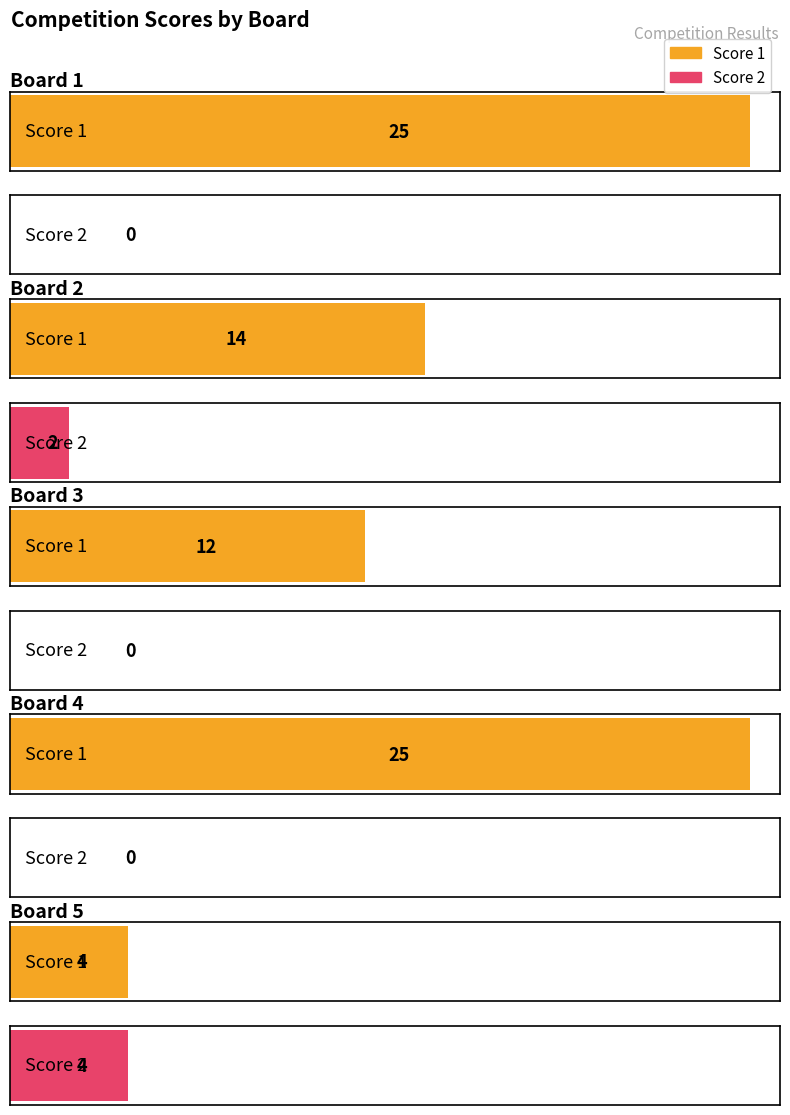

Are the bars horizontal?

Yes